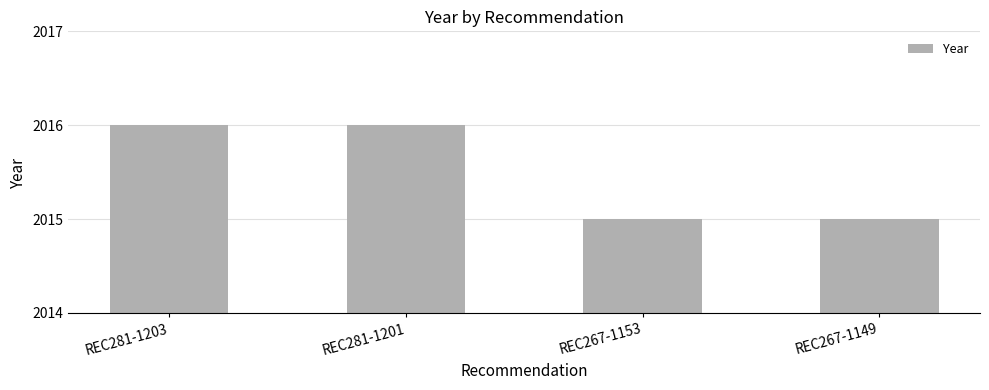

Reading left to right, list all the values displayed in this chart.

REC281-1203=2016	REC281-1201=2016	REC267-1153=2015	REC267-1149=2015